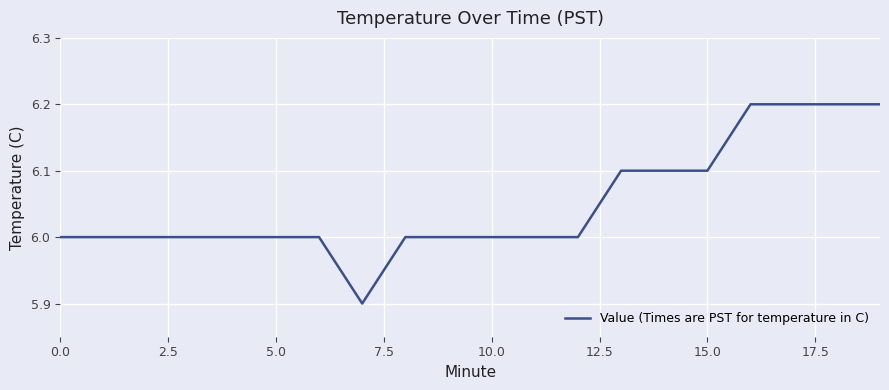

What is the greatest value displayed?

6.2